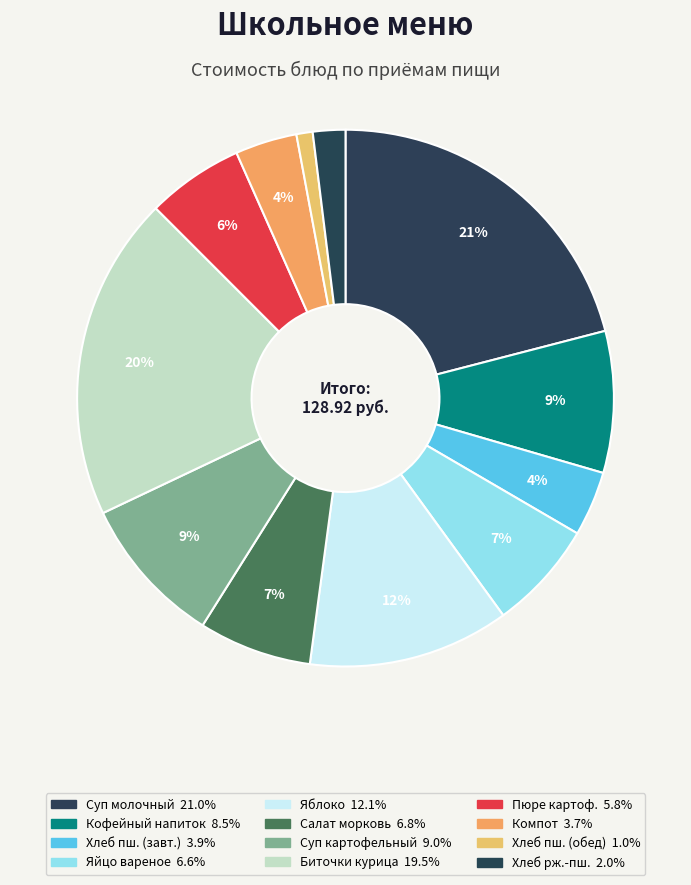

How many segments does this pie chart have?

12